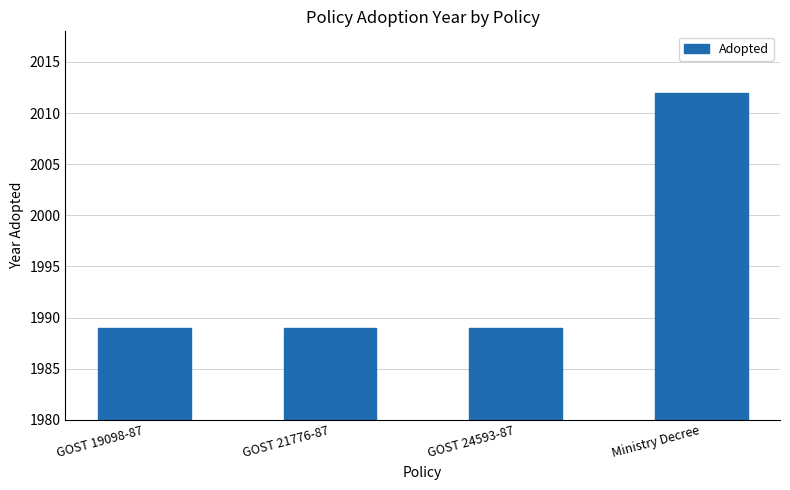

What is the sum of all values?

7979